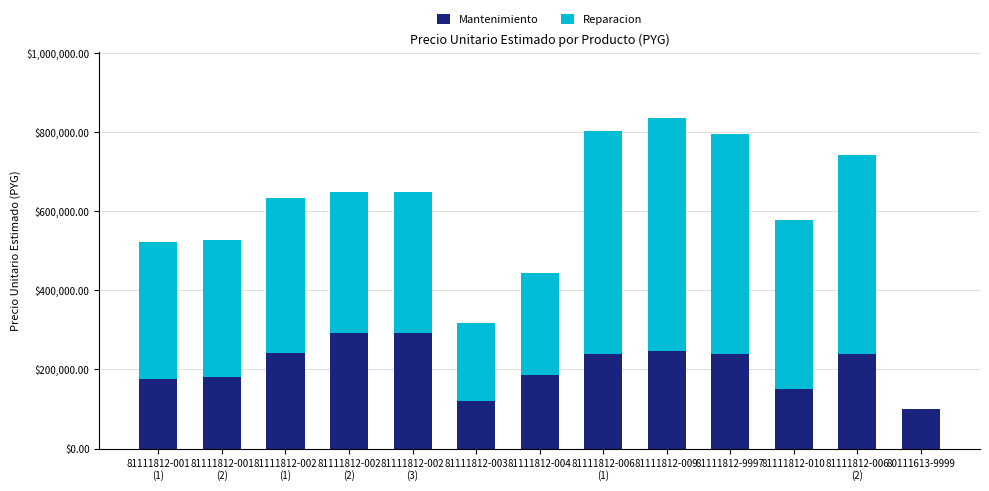

How many categories are shown in the chart?

13